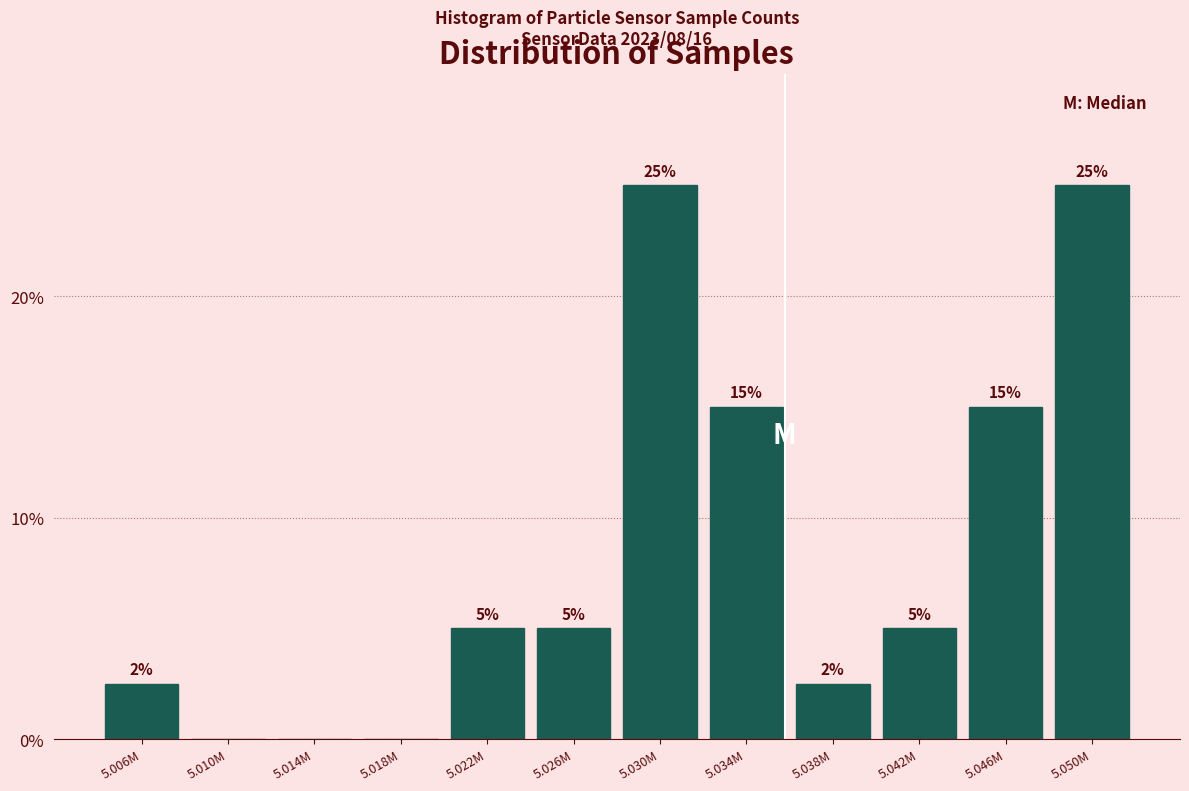

What is the sum of the values at 5.034M and 5.018M?

15.0